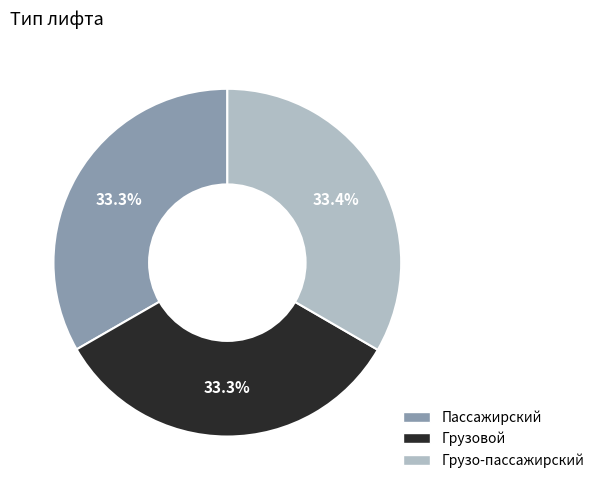

What is the ratio of the value at Грузо-пассажирский to the value at Пассажирский?

1.0